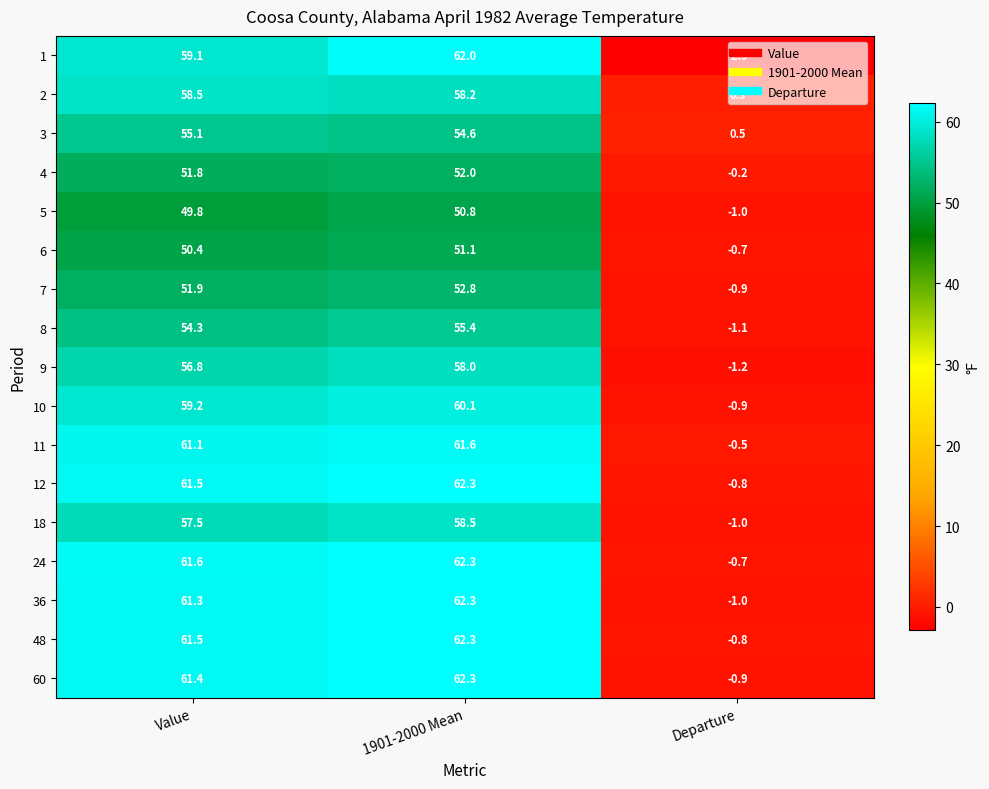

The value of 2 at Value is 20.5. True or false?

False